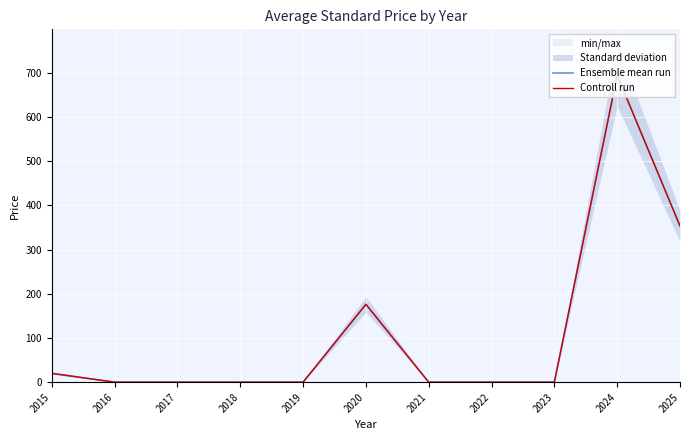

Is it true that Controll run equals 0.0 at 2023?

True